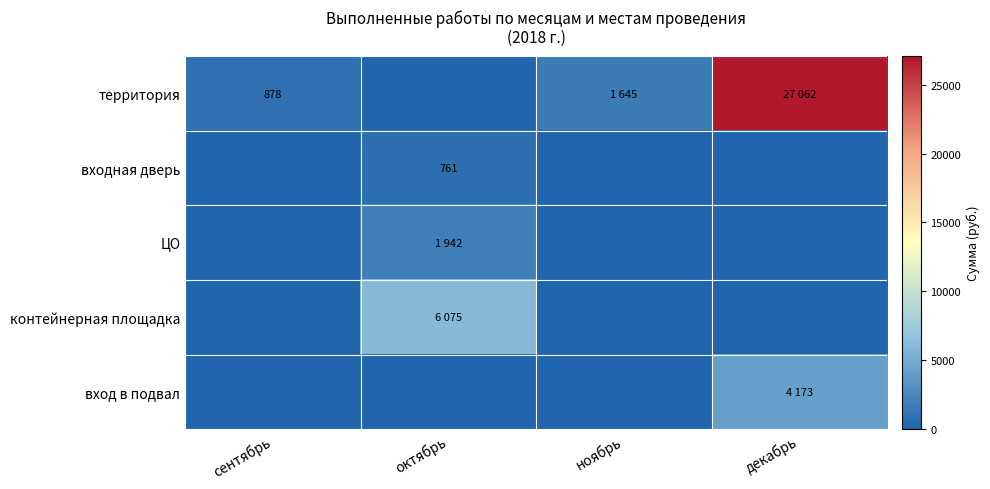

Is it true that территория equals 1461 at сентябрь?

False